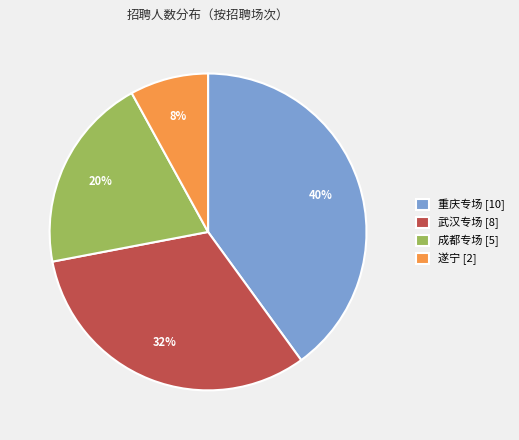

Is there a majority slice in this chart?

No